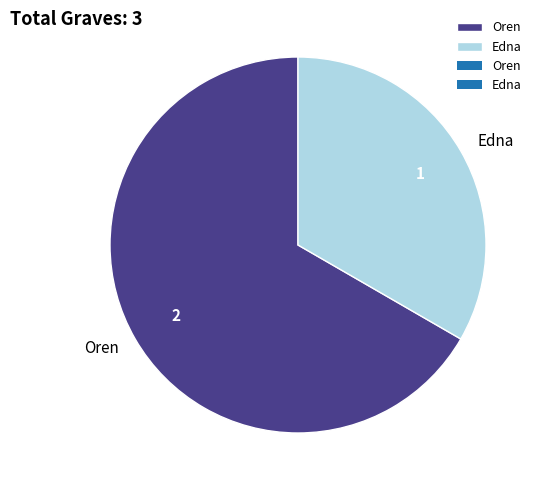

How many slices are in this pie chart?

2